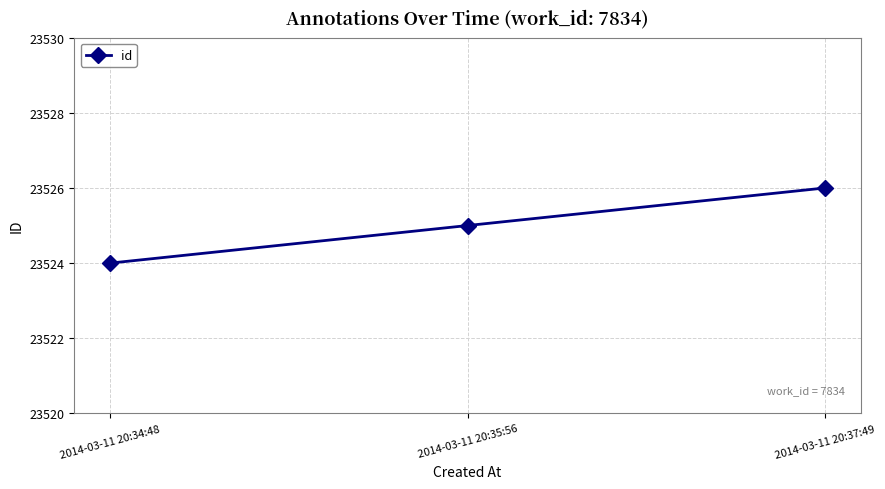

What is the difference between the maximum and minimum values?

2